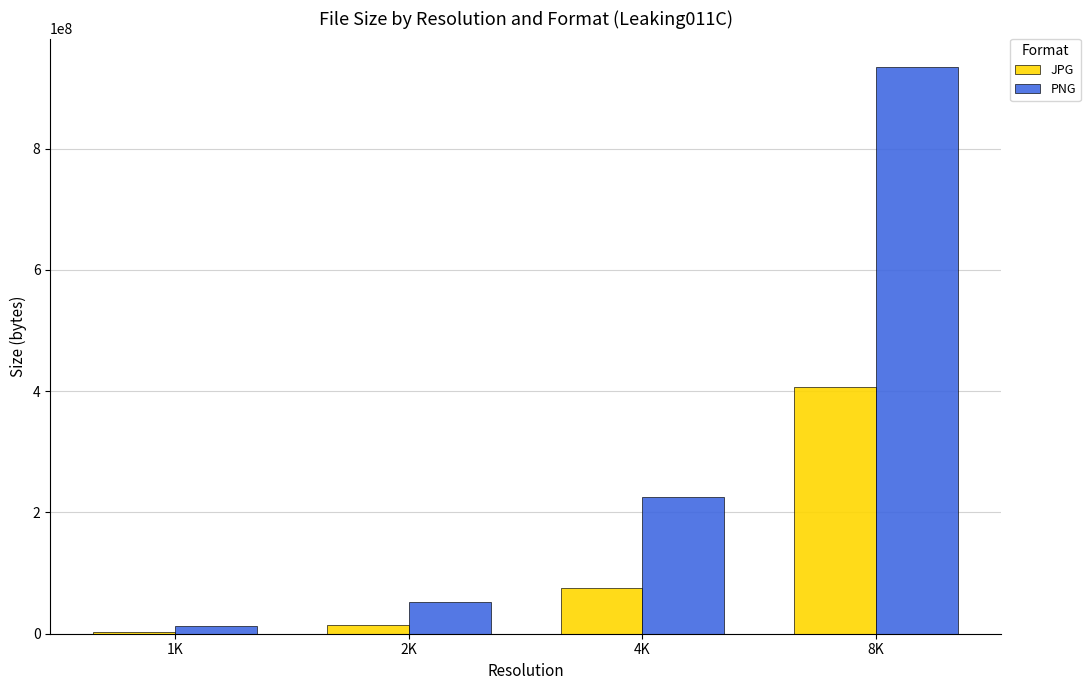

List the labels in order of PNG value, largest first.

8K, 4K, 2K, 1K